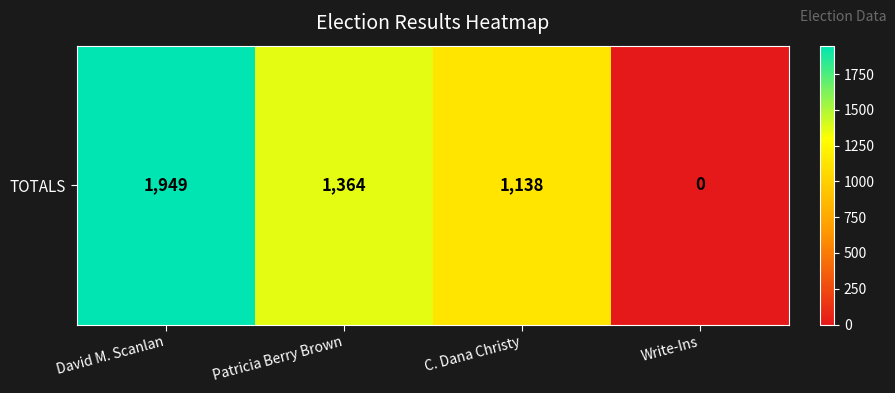

What is the greatest value displayed?

1949